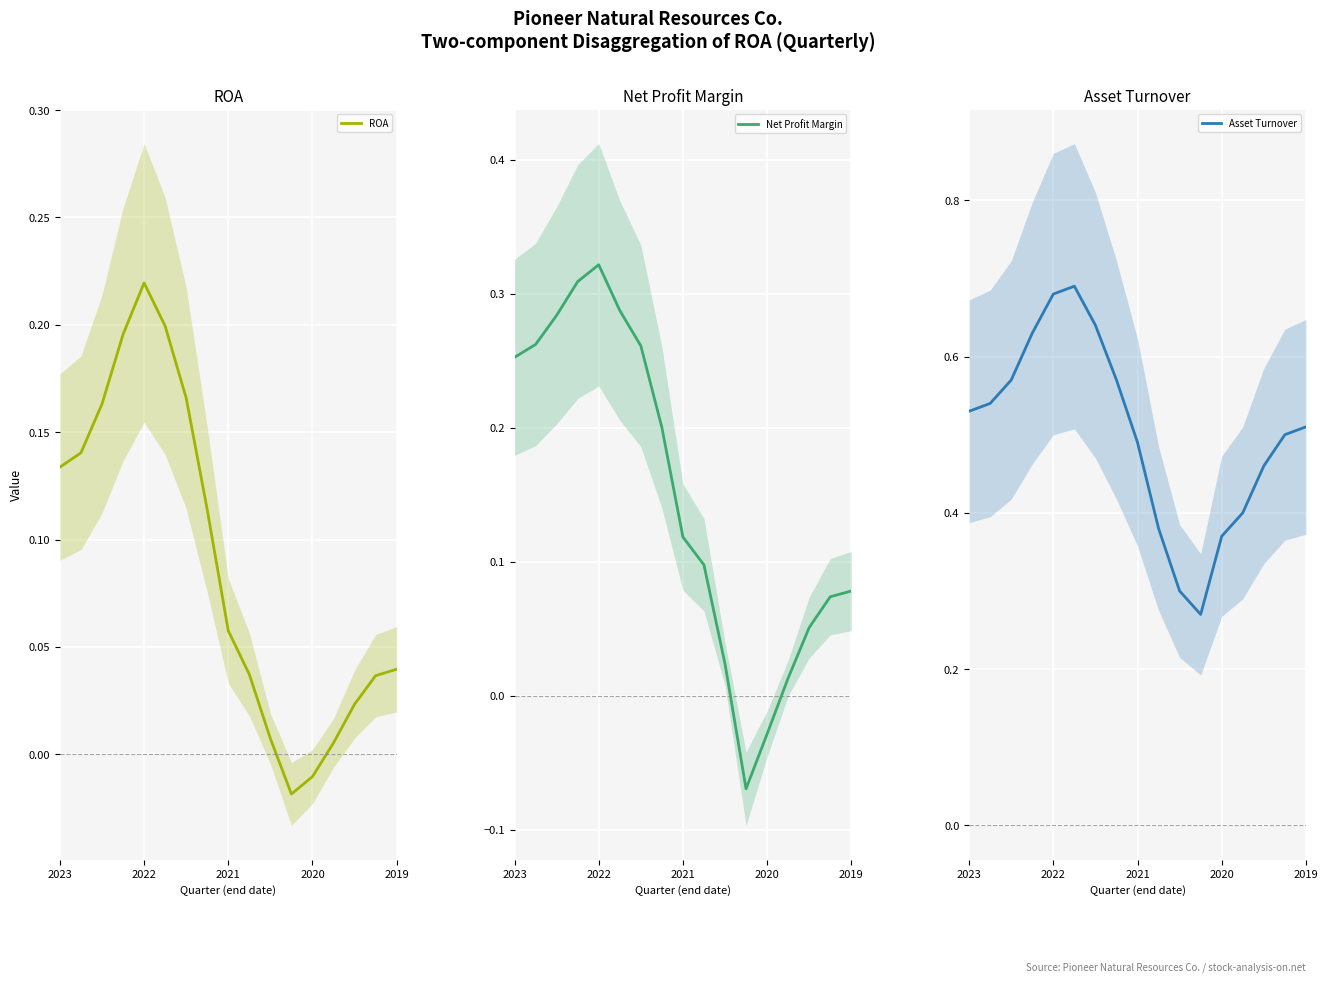

The value of ROA at 2023 is 0.2. True or false?

False